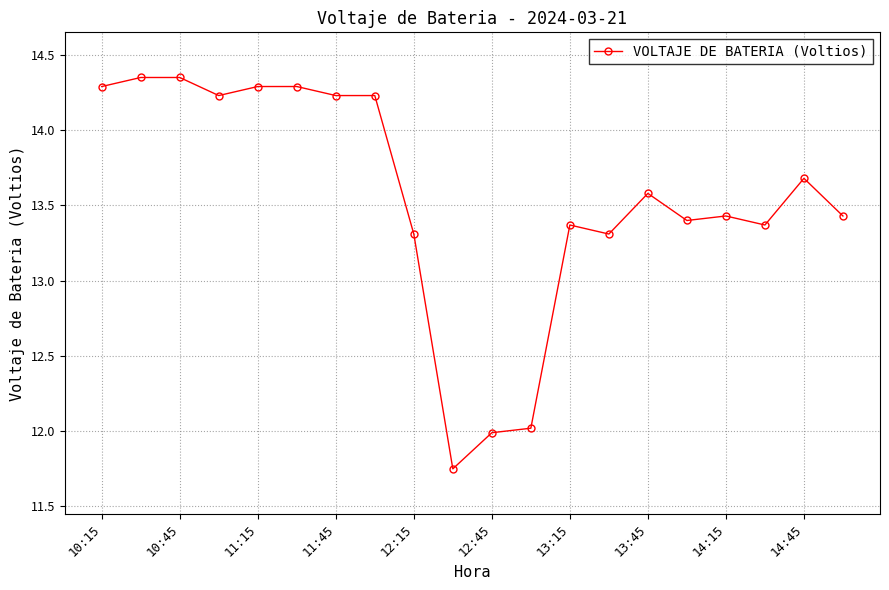

What is the sum of all values?

270.9